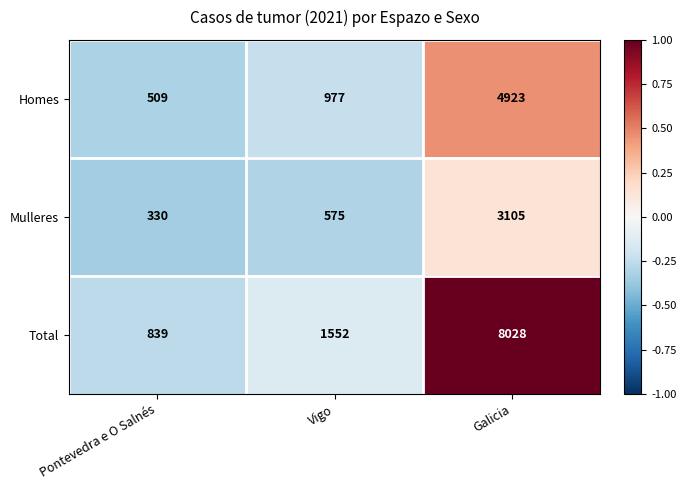

What is the approximate value of Homes at Pontevedra e O Salnés, to the nearest 100?

500